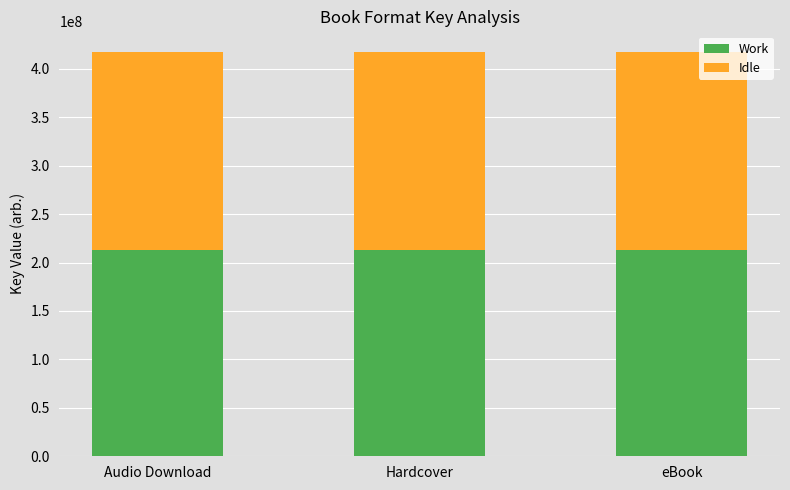

What is the average value of the Work series?

213428967